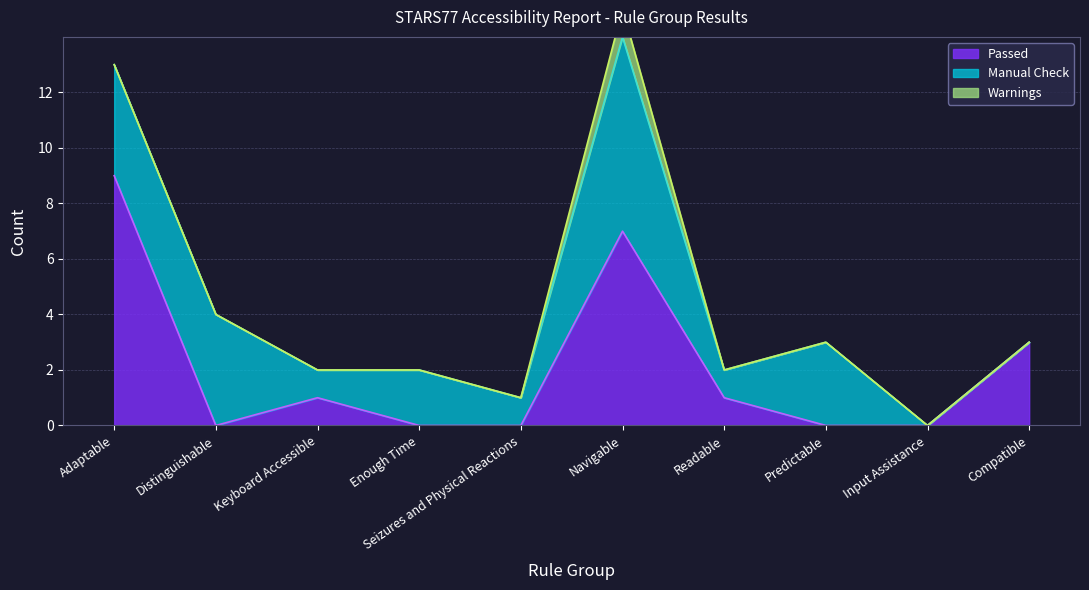

Where does the Manual Check series first go above 2?

Adaptable